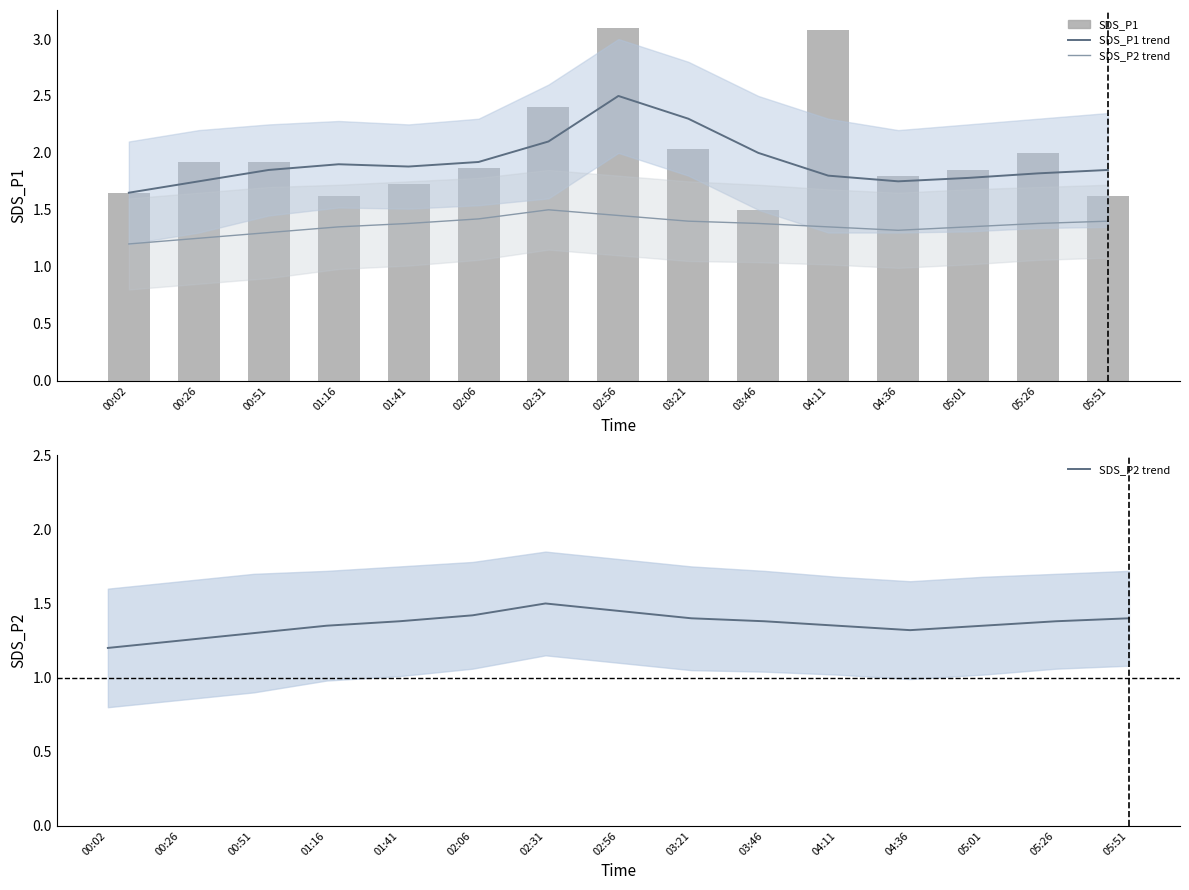

Which category has the lowest value across all series?

00:02